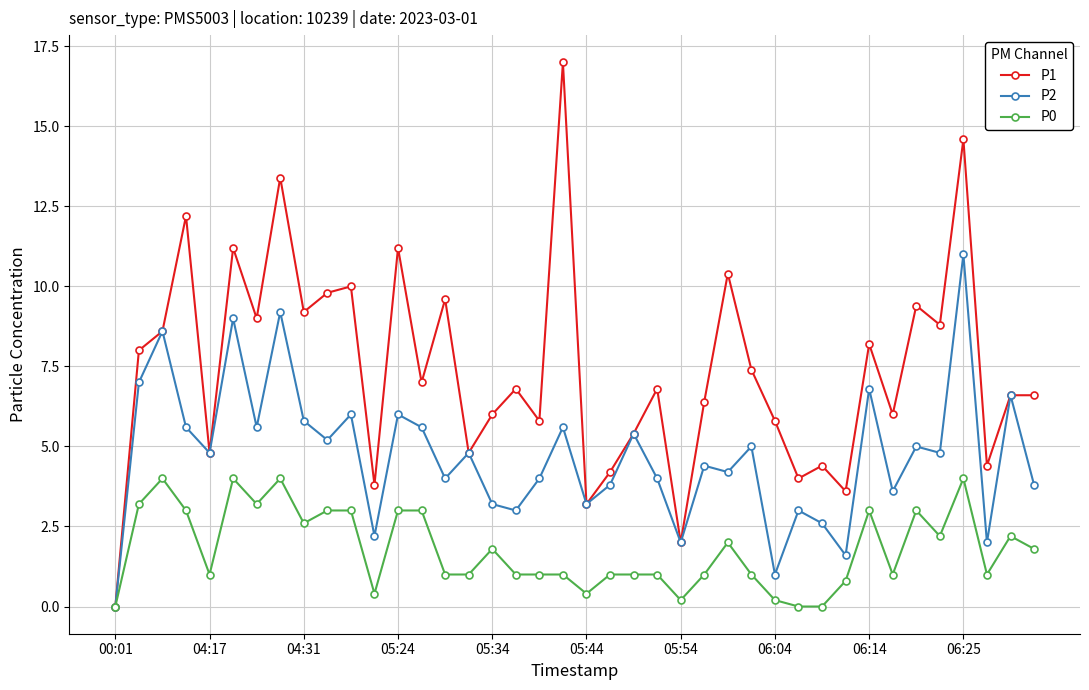

What is the value of the P0 point at the 8th from the left?

4.0